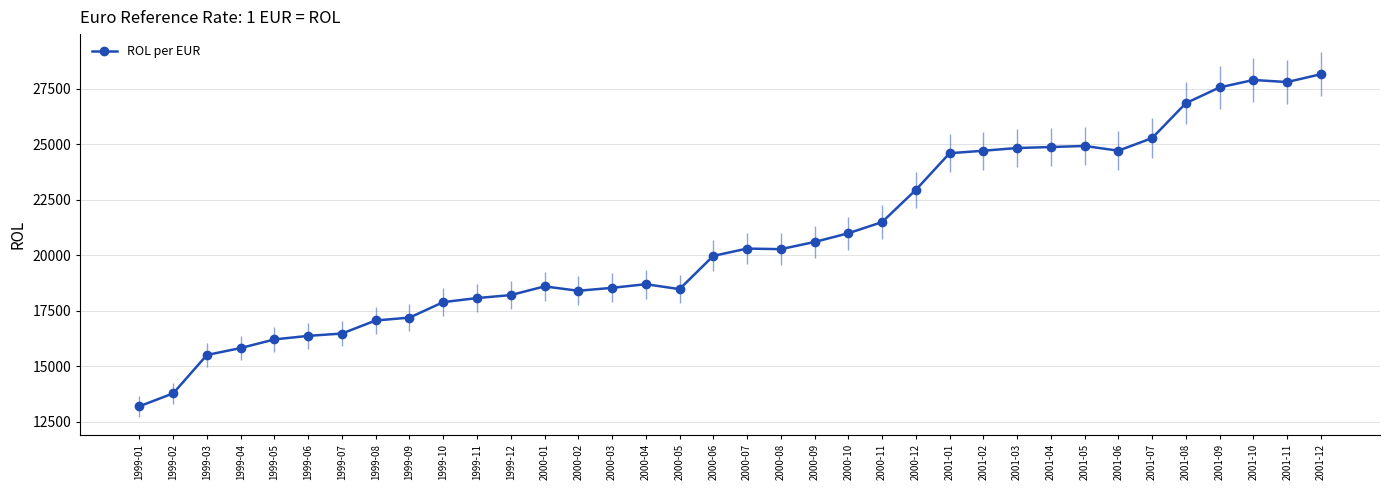

Between 1999-04 and 1999-09, which is larger?

1999-09